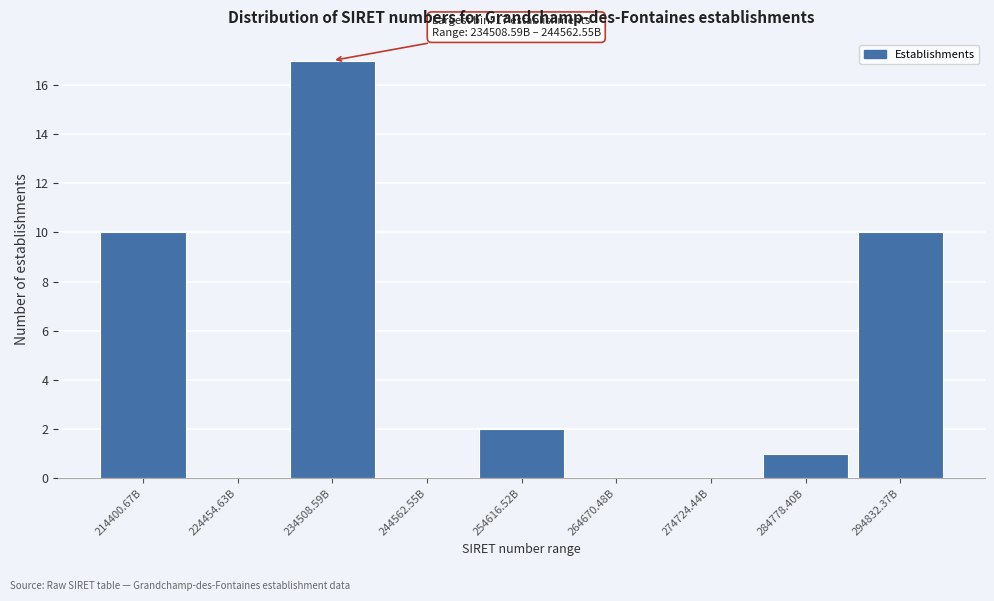

Reading left to right, list all the values displayed in this chart.

214400.67B=10	224454.63B=0	234508.59B=17	244562.55B=0	254616.52B=2	264670.48B=0	274724.44B=0	284778.40B=1	294832.37B=10